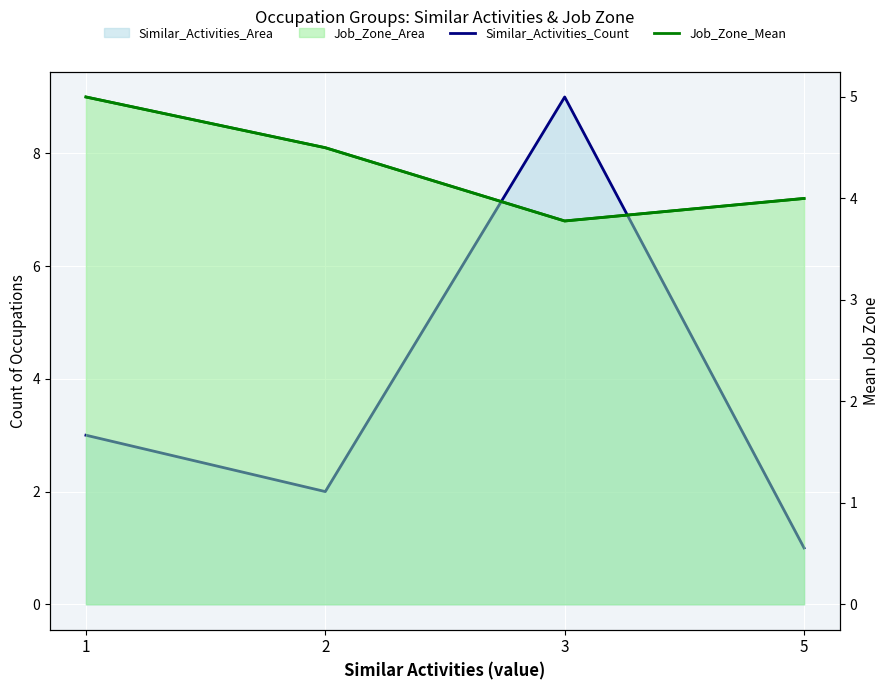

Count the Job Zone line values in the range 4 to 5.

3